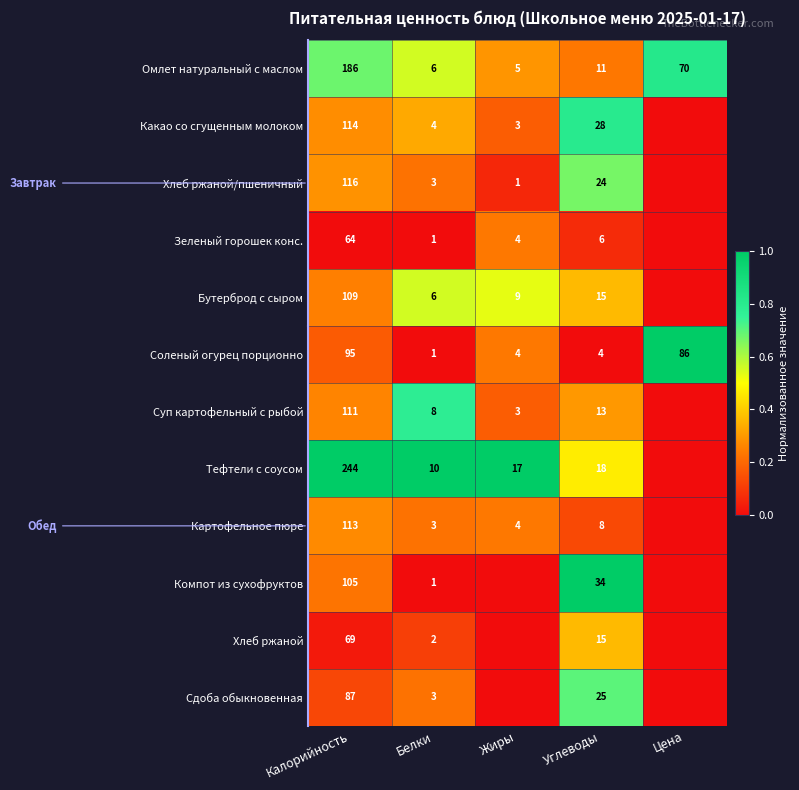

The Омлет натуральный с маслом series shows 3 at Жиры. True or false?

False